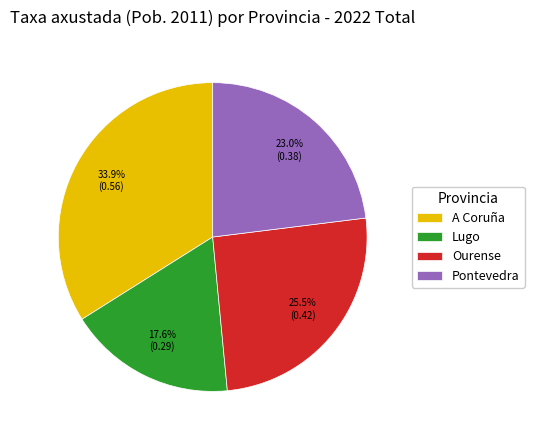

The Pontevedra slice represents 23% of the pie. True or false?

True